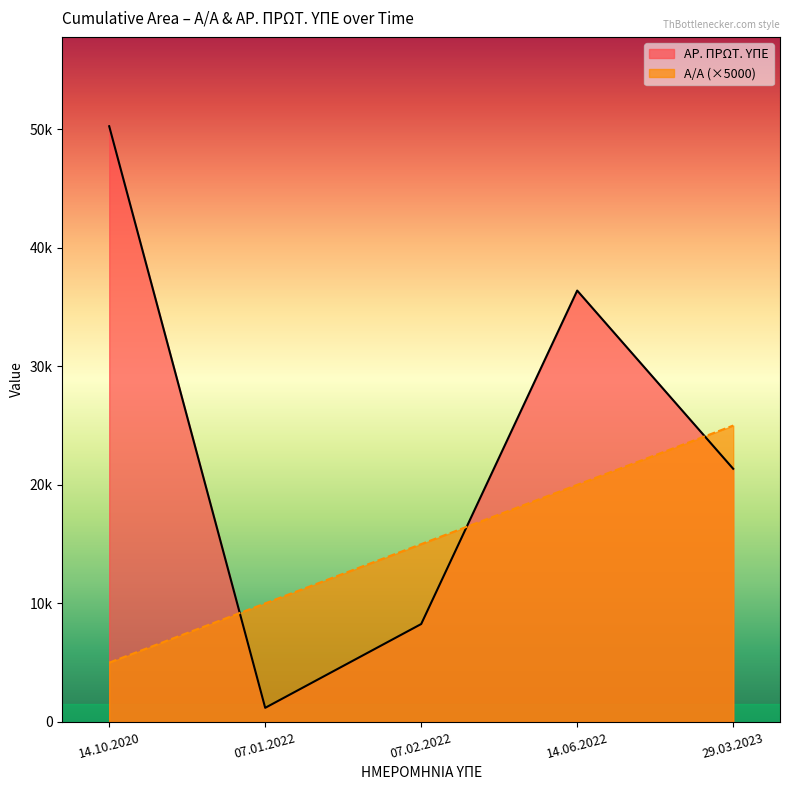

What is the total value across all series at 14.10.2020?

55248